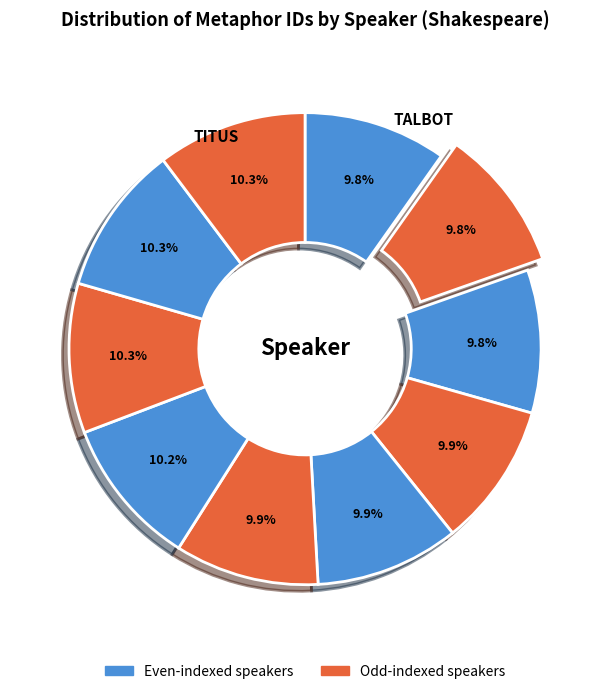

To the nearest percent, what is the average slice percentage?

10%